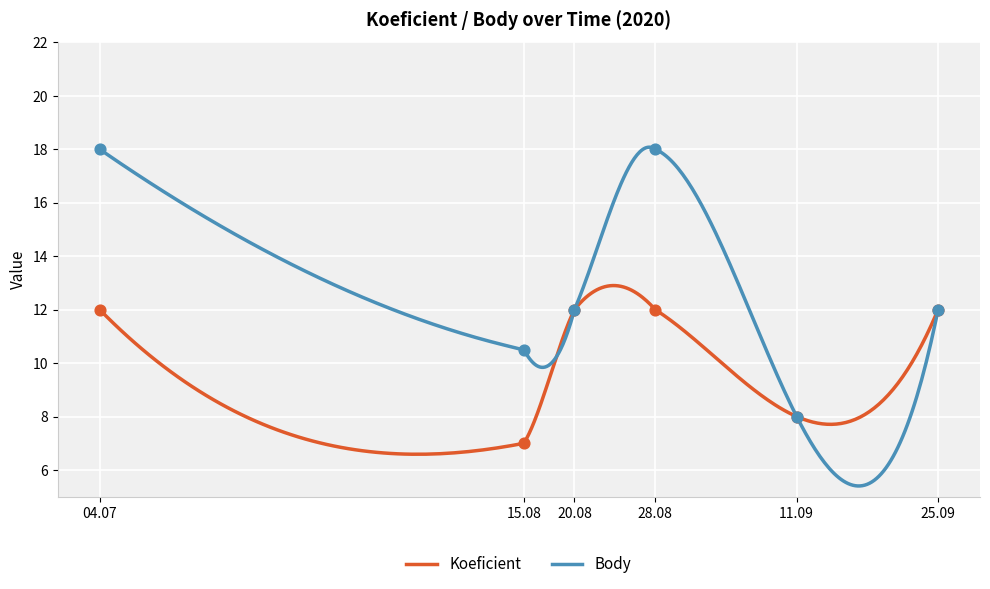

Which series has the widest spread of Y values?

Body